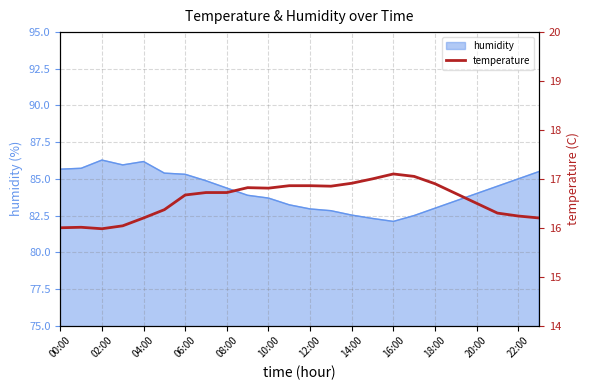

The humidity series shows 139.0 at 18:00. True or false?

False